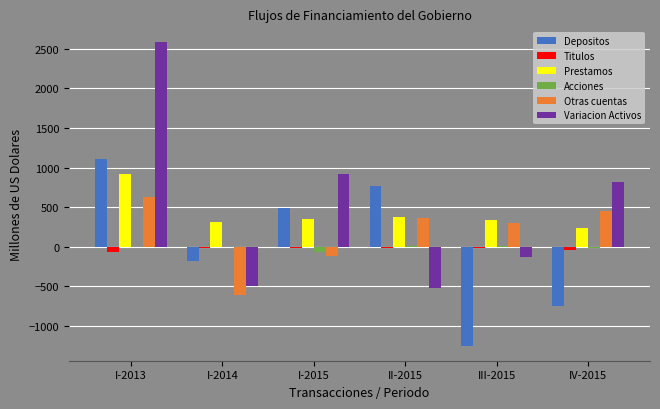

What is the highest value of the Variacion Activos series?

2581.9